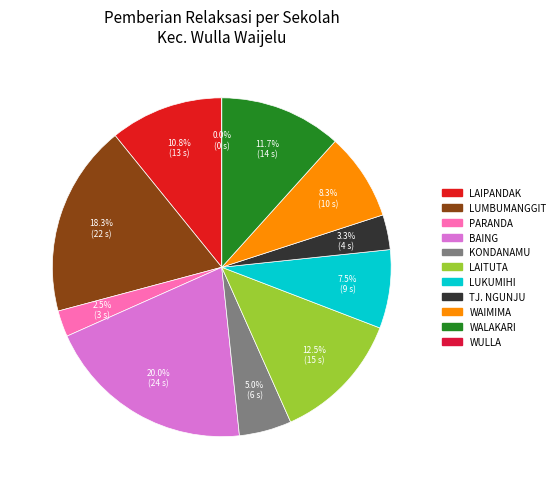

Is there any slice that represents more than half of the pie?

No